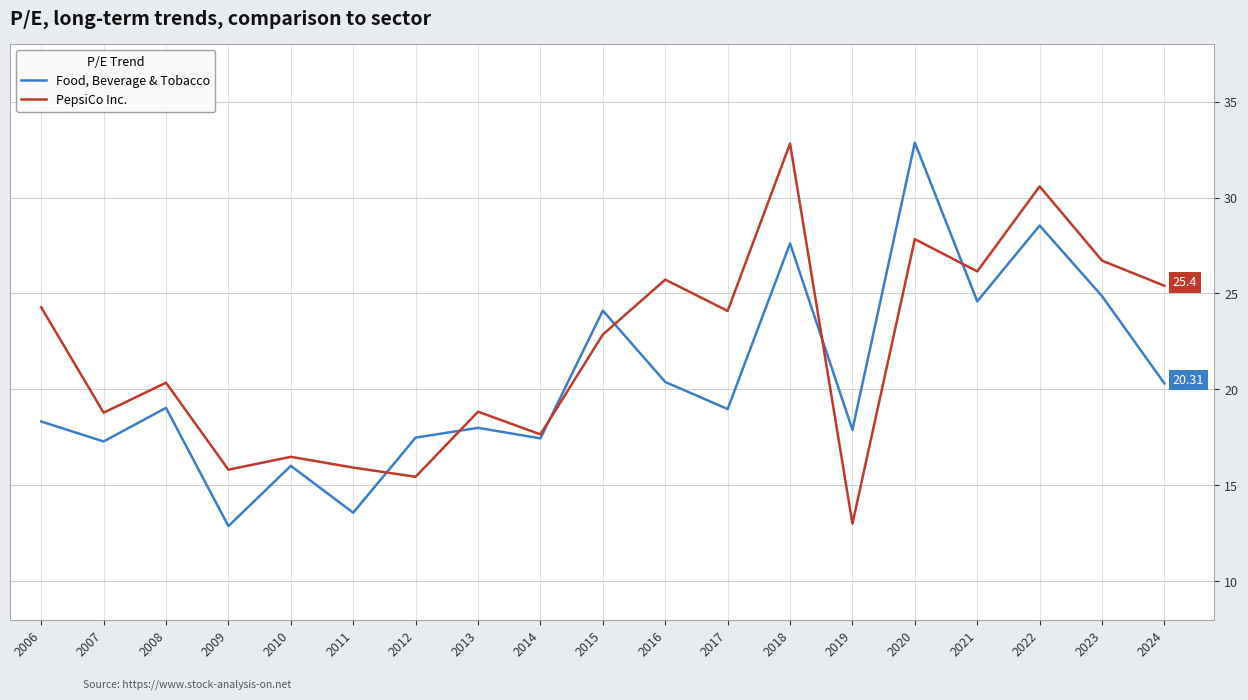

What are all the series names shown in the legend?

Food, Beverage & Tobacco, PepsiCo Inc.